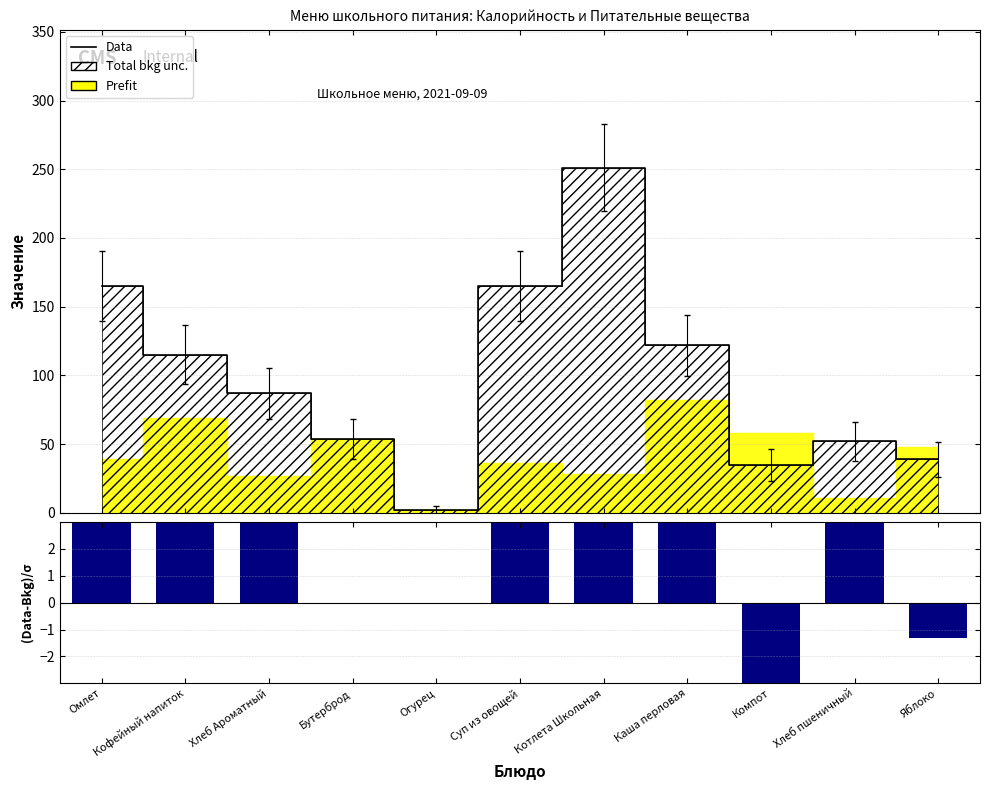

Which series has the largest total across all categories?

Data